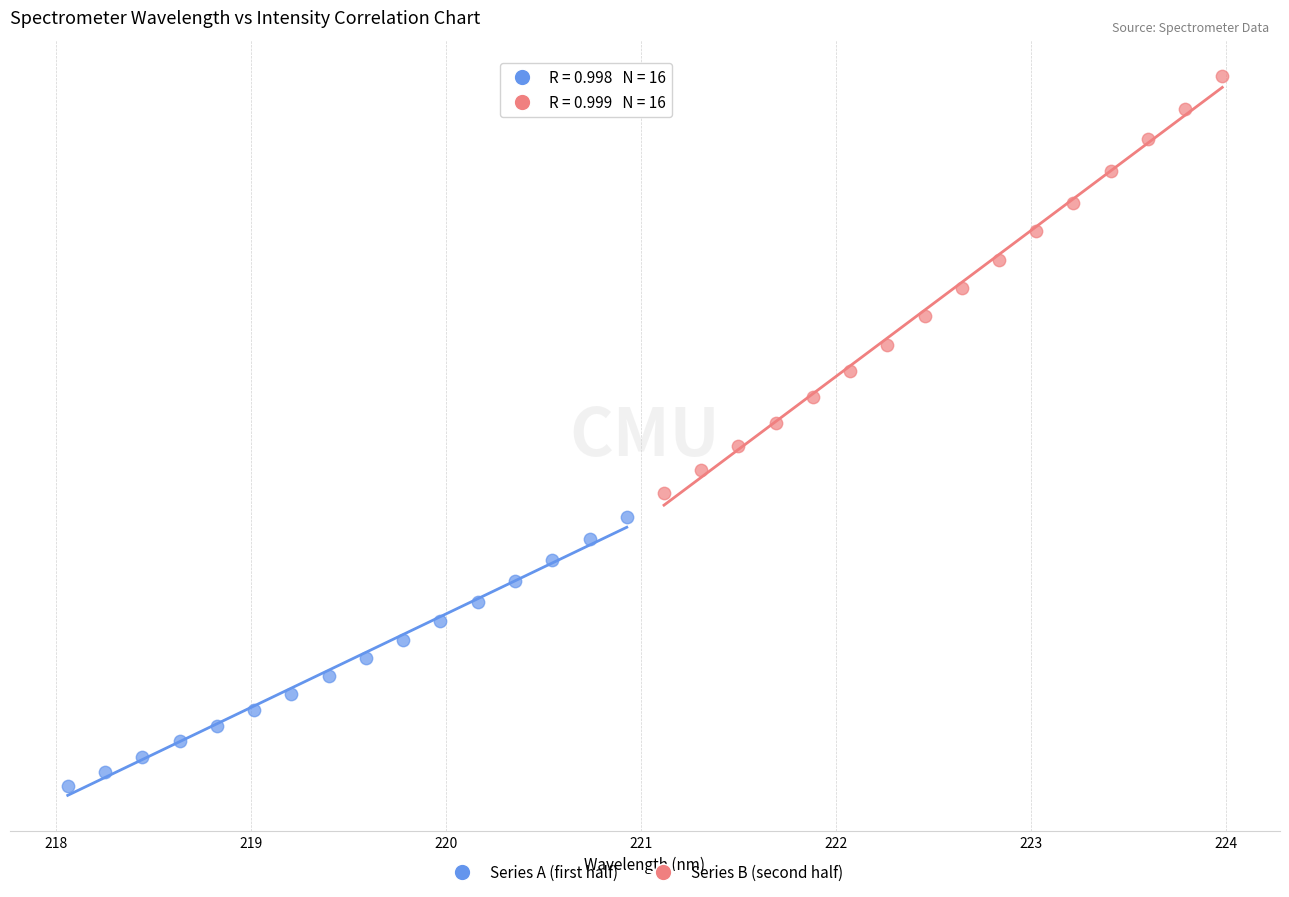

Which series has the widest spread of Y values?

Series B (second half)